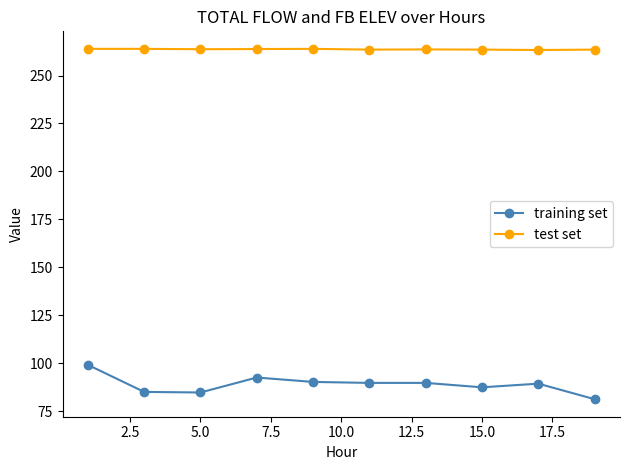

What is the average value of the test set series?

263.7